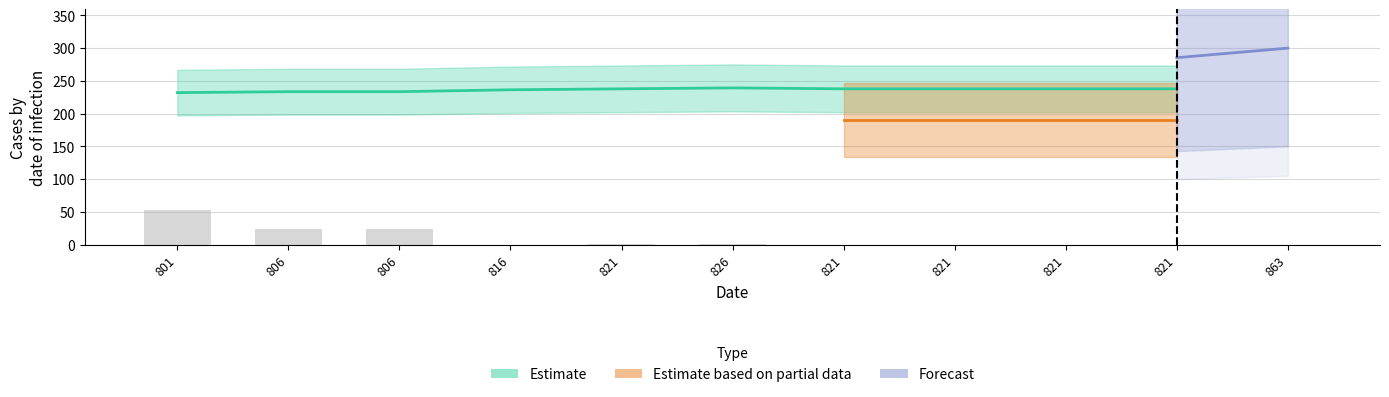

Reading left to right, extract all data points from this chart.

53.0	24.0	24.0	0.0	0.6	0.1	0.0	0.0	0.0	0.0	0.0